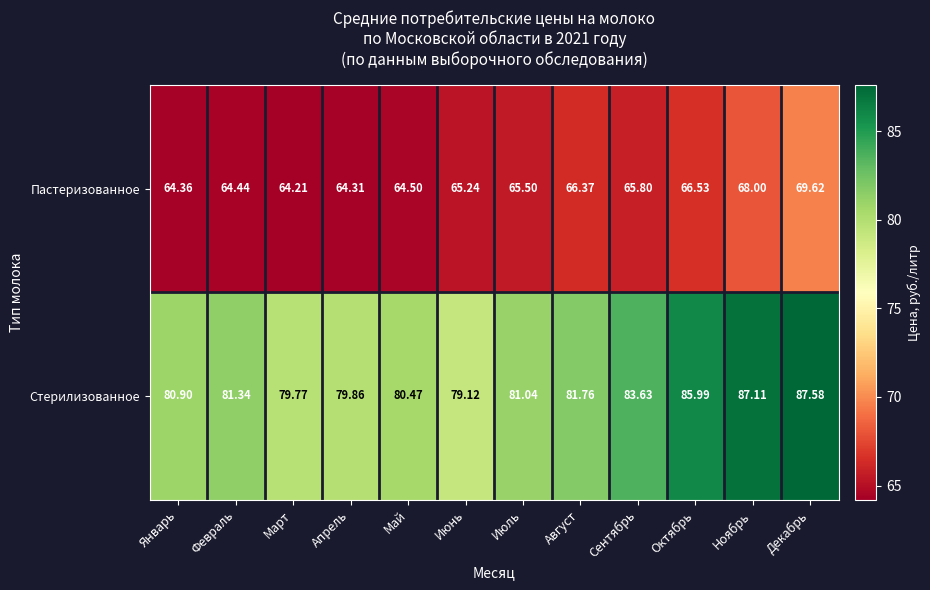

At which label is Пастеризованное closest to 66?

Сентябрь